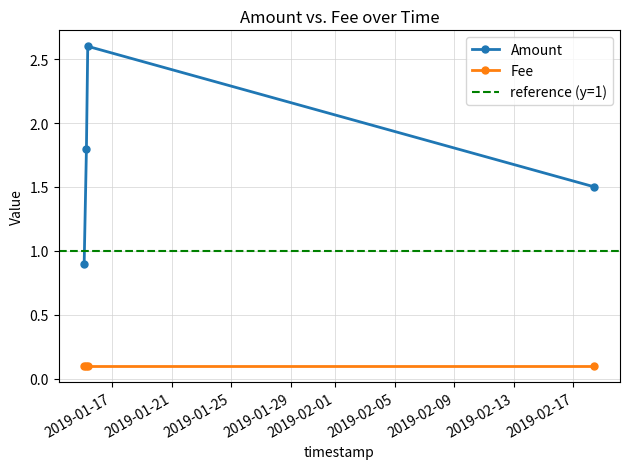

How many values exceed 1?

3